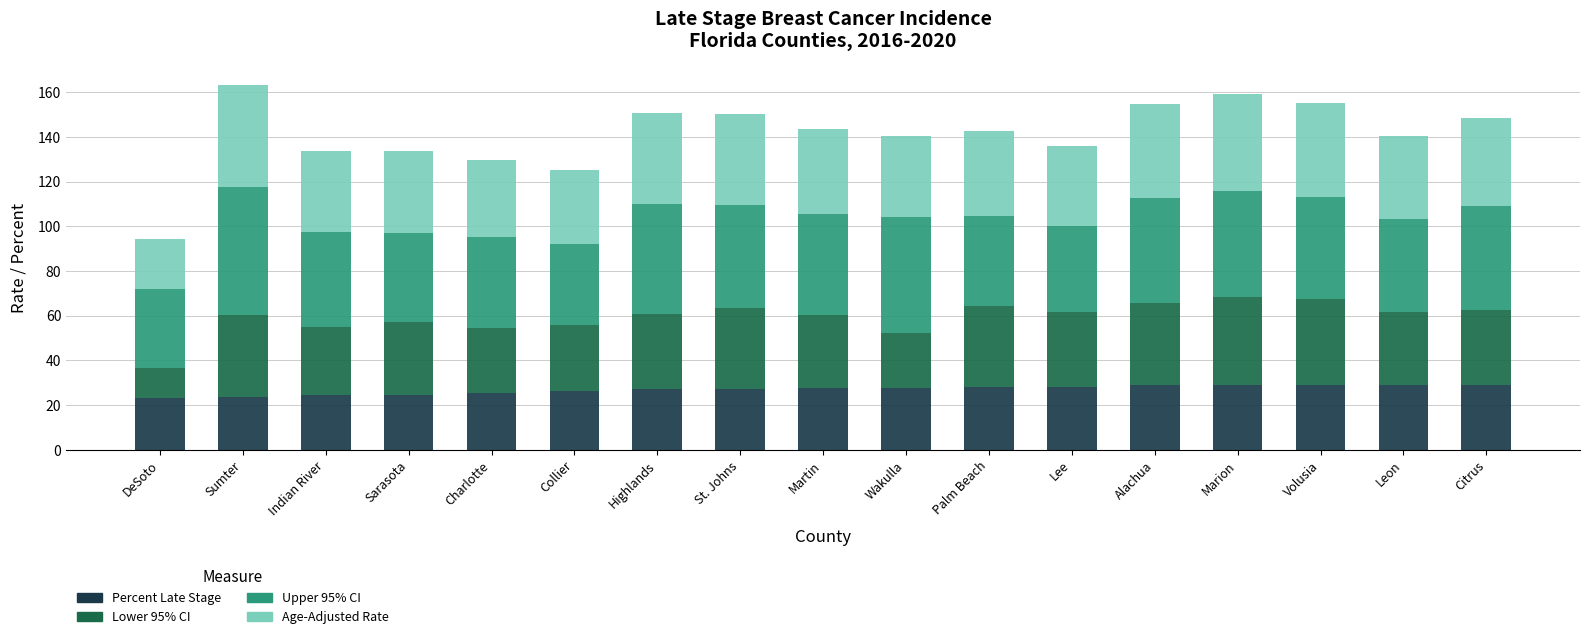

Count the number of data series in this chart.

4